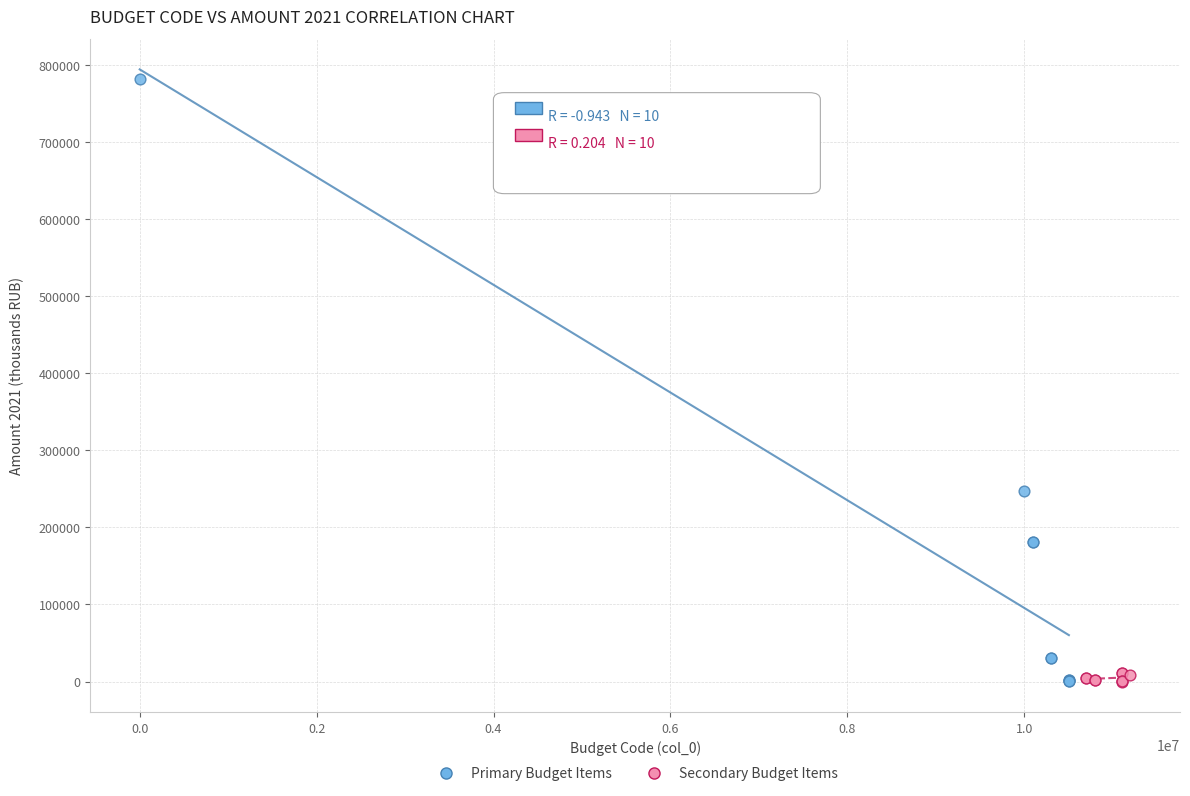

What are all the series names shown in the legend?

Primary Budget Items, Secondary Budget Items